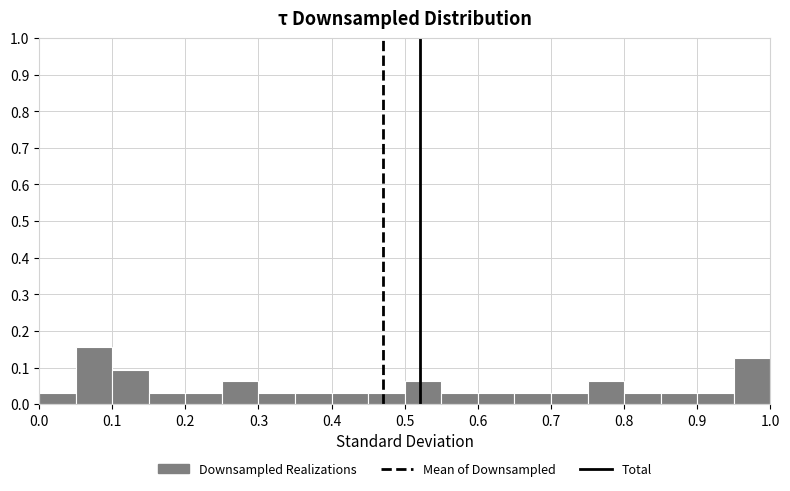

Reading left to right, list every bar in this chart as the range it spans on the x-axis followed by its height. The values are not printed on the chart, so give them approximately, as read against the axis.

0.00 to 0.05: 0.03
0.05 to 0.10: 0.16
0.10 to 0.15: 0.09
0.15 to 0.20: 0.03
0.20 to 0.25: 0.03
0.25 to 0.30: 0.06
0.30 to 0.35: 0.03
0.35 to 0.40: 0.03
0.40 to 0.45: 0.03
0.45 to 0.50: 0.03
0.50 to 0.55: 0.06
0.55 to 0.60: 0.03
0.60 to 0.65: 0.03
0.65 to 0.70: 0.03
0.70 to 0.75: 0.03
0.75 to 0.80: 0.06
0.80 to 0.85: 0.03
0.85 to 0.90: 0.03
0.90 to 0.95: 0.03
0.95 to 1.00: 0.13